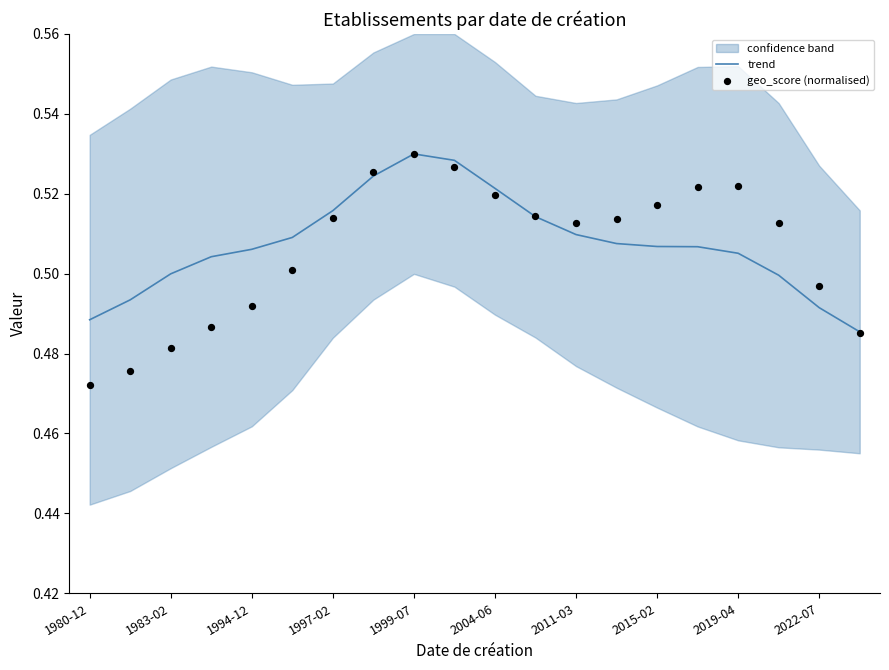

Which series has the largest total across all categories?

trend